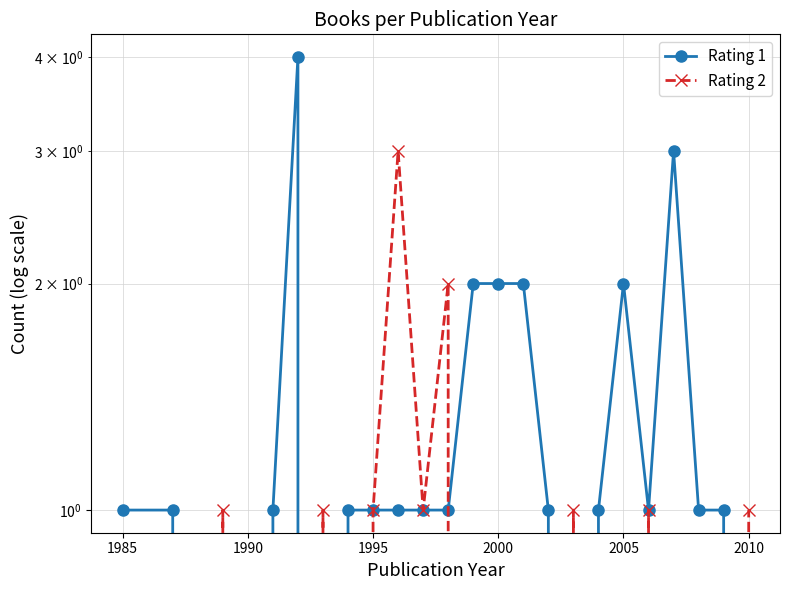

What are all the series names shown in the legend?

Rating 1, Rating 2